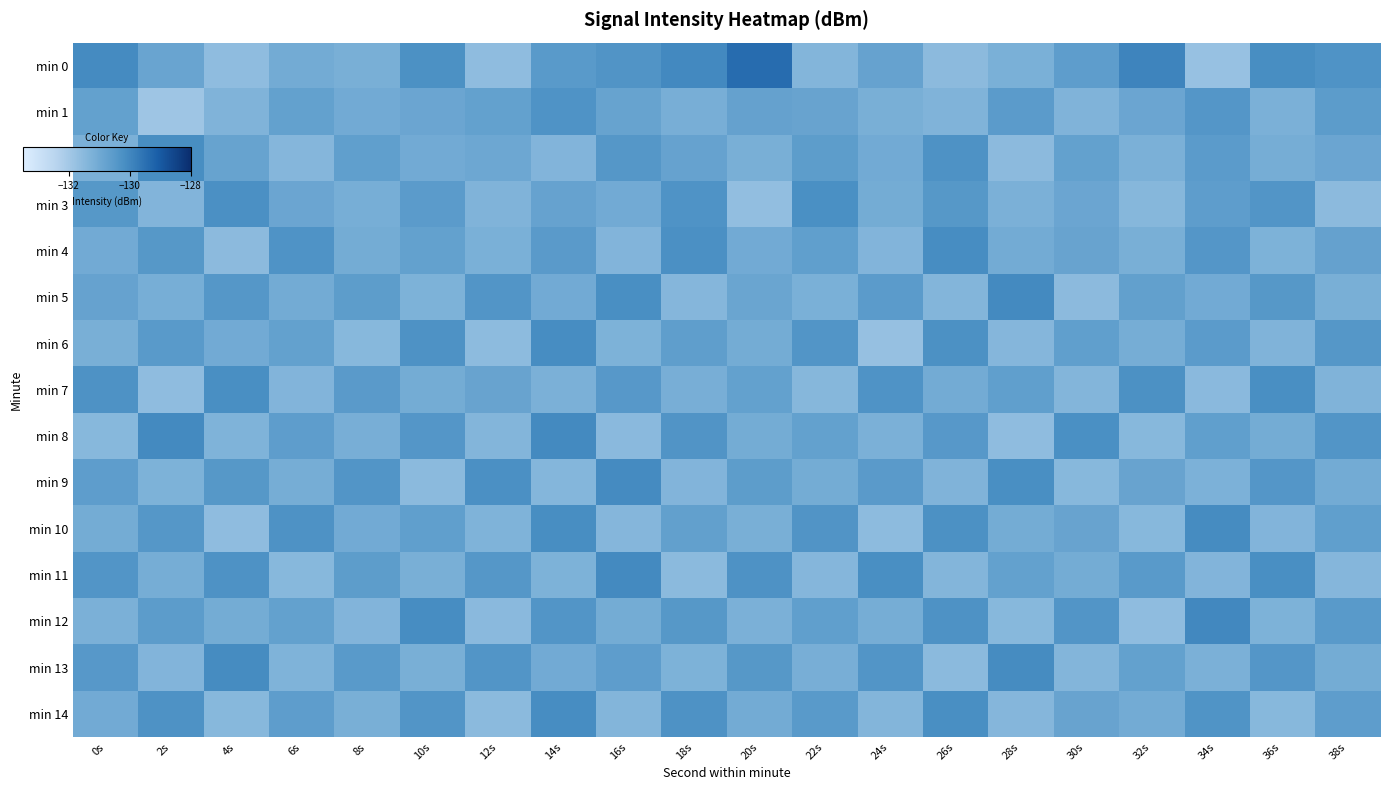

Which series has the largest range (max minus min)?

min 0